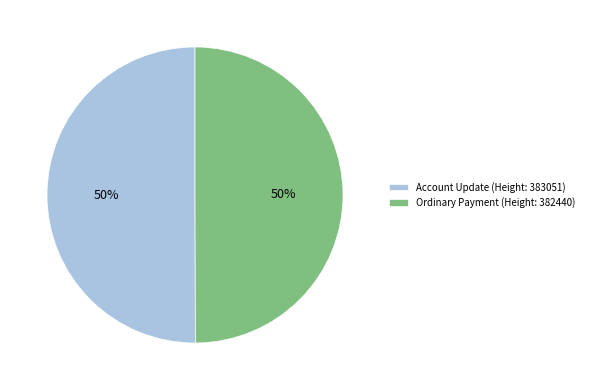

To the nearest percent, what portion does Ordinary Payment (Height: 382440) represent?

50%